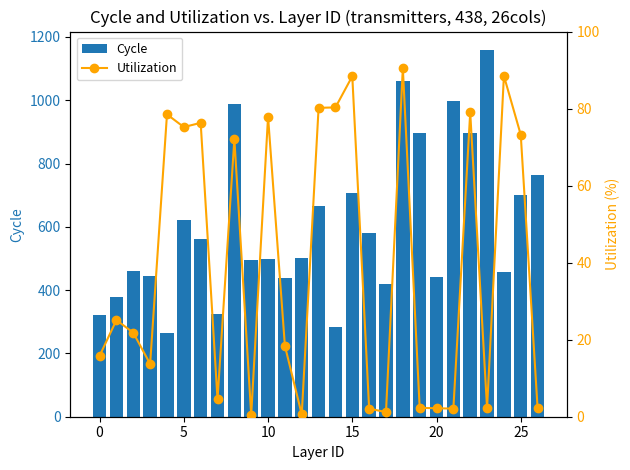

Reading left to right, list all the values displayed in this chart.

Cycle: 320.0	378.0	459.0	445.0	265.0	623.0	560.0	325.0	989.0	495.0	499.0	439.0	502.0	667.0	285.0	708.0	582.0	420.0	1060.0	895.0	440.0	997.0	895.0	1159.0	457.0	701.0	765.0
Utilization: 15.8	25.1	21.8	13.7	78.5	75.2	76.3	4.5	72.1	0.5	77.9	18.4	0.6	80.2	80.3	88.4	2.1	1.2	90.5	2.3	2.2	2.1	79.0	2.2	88.5	73.2	2.2